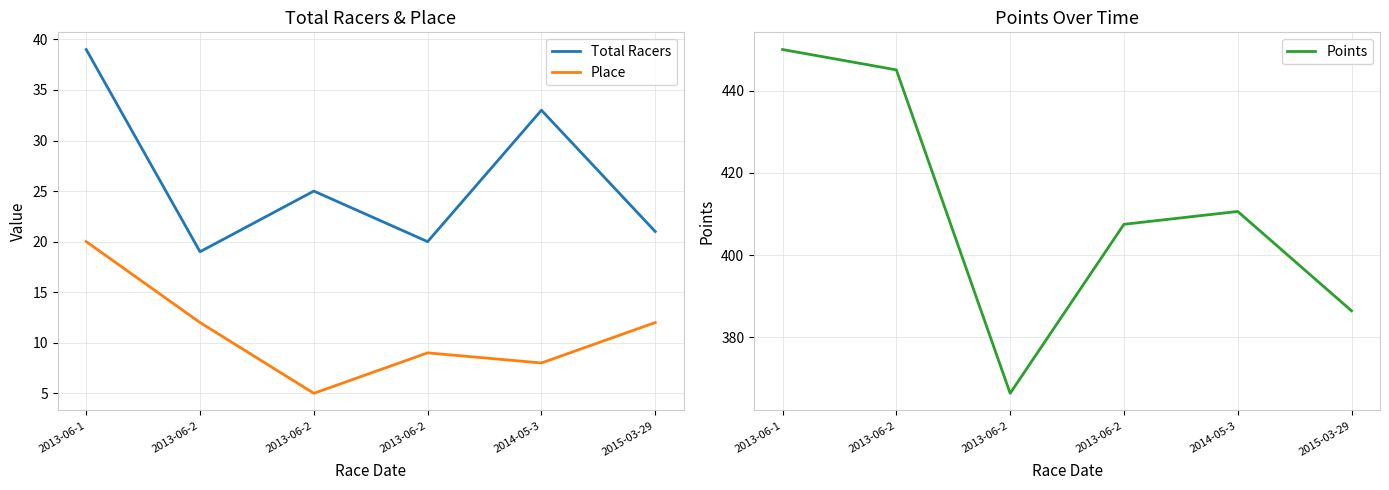

Which series changed the most between 2013-06-2 and 2015-03-29?

Points